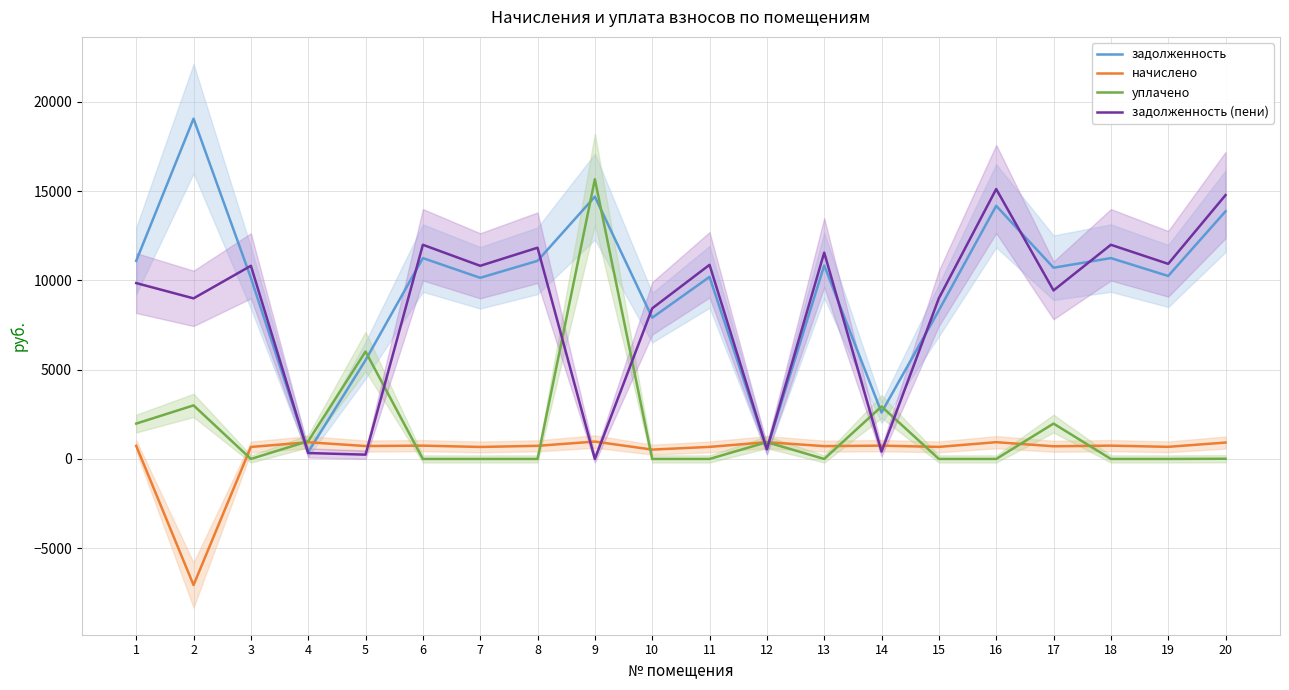

Between which two adjacent categories do задолженность and уплачено first intersect?

3 and 4